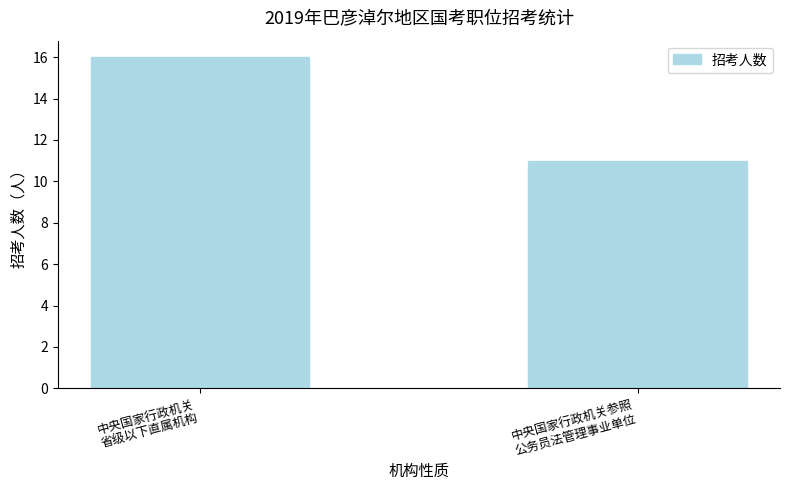

List the labels in order of value, largest first.

中央国家行政机关
省级以下直属机构, 中央国家行政机关参照
公务员法管理事业单位